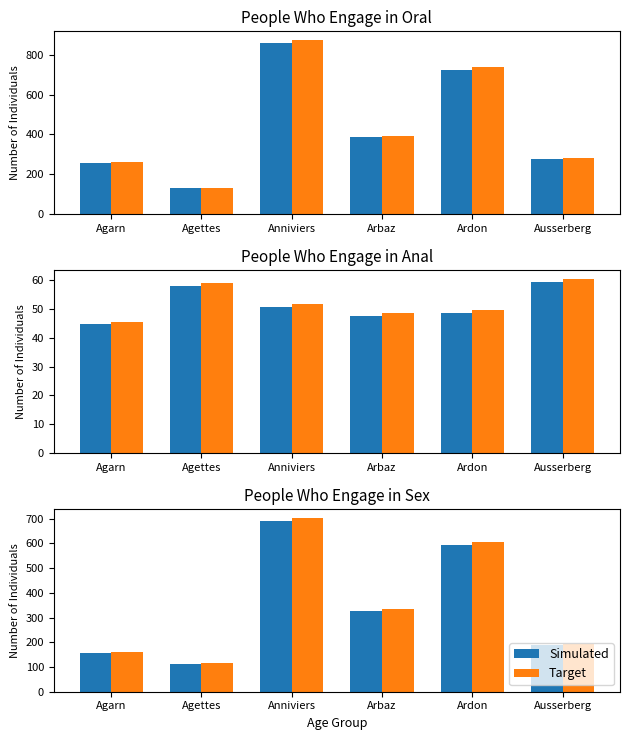

The value of Target at Ardon is 316.0. True or false?

False